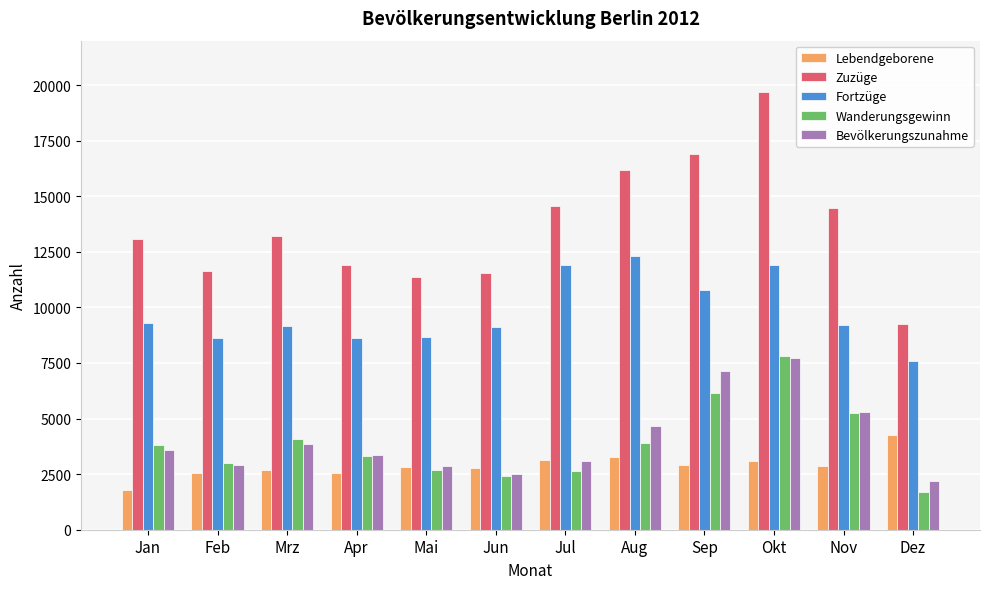

What is the difference between the maximum and minimum values in the Fortzüge series?

4746